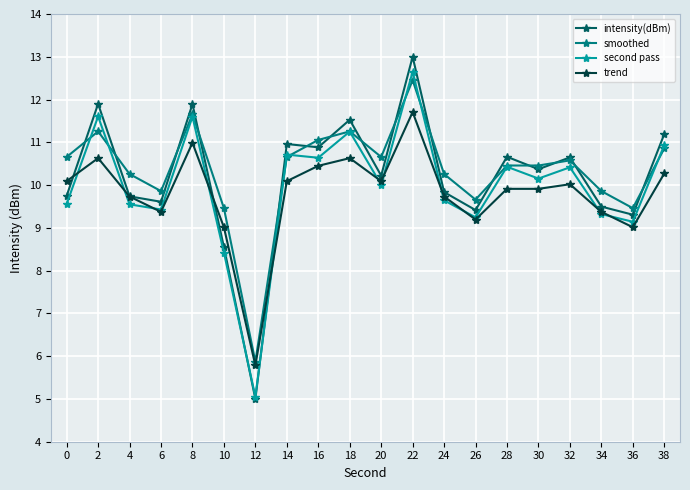

True or false: trend has more than 0 interior local peaks.

True